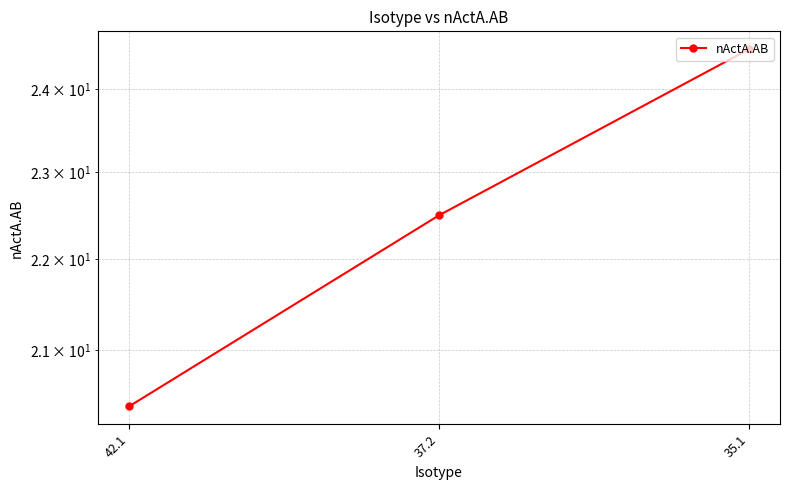

Rank the categories by value from lowest to highest.

42.1, 37.2, 35.1